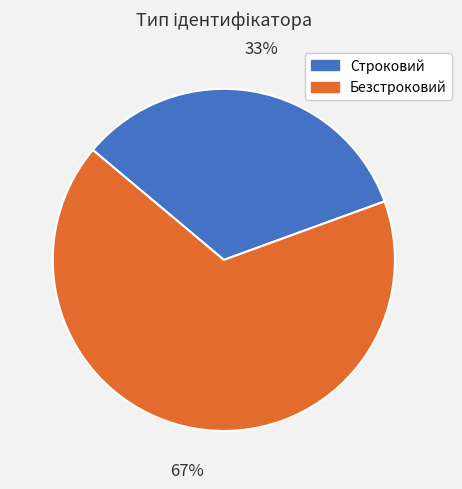

Which category has the smallest portion of the pie?

Строковий